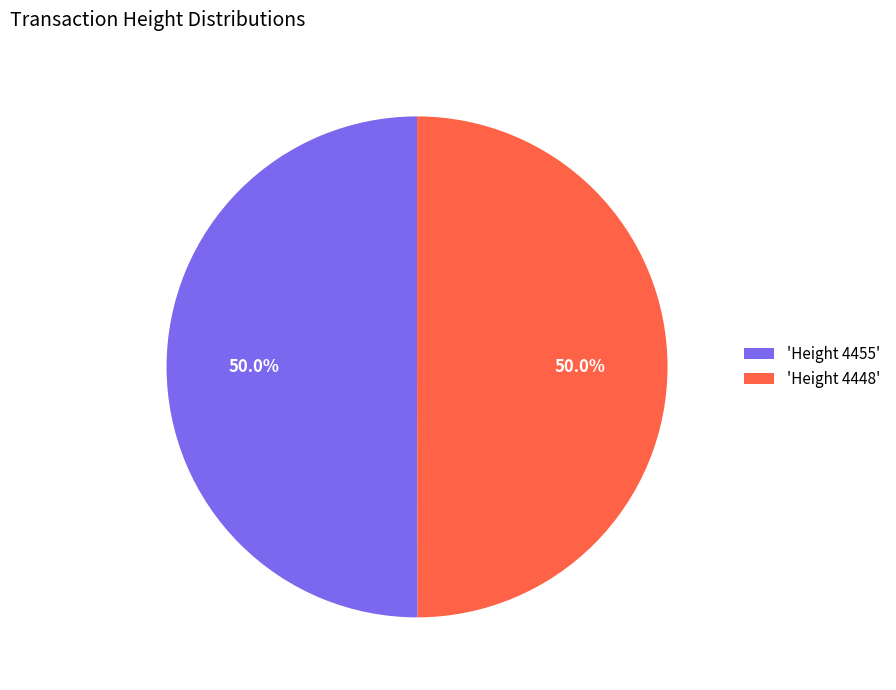

How many segments does this pie chart have?

2